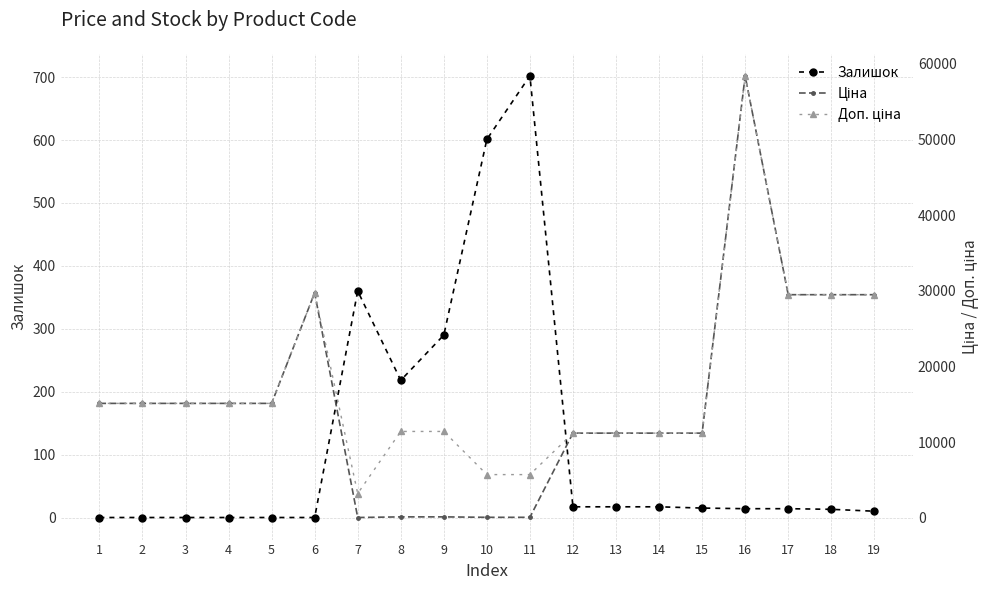

What is the difference between the Залишок values at 10 and 2?

601